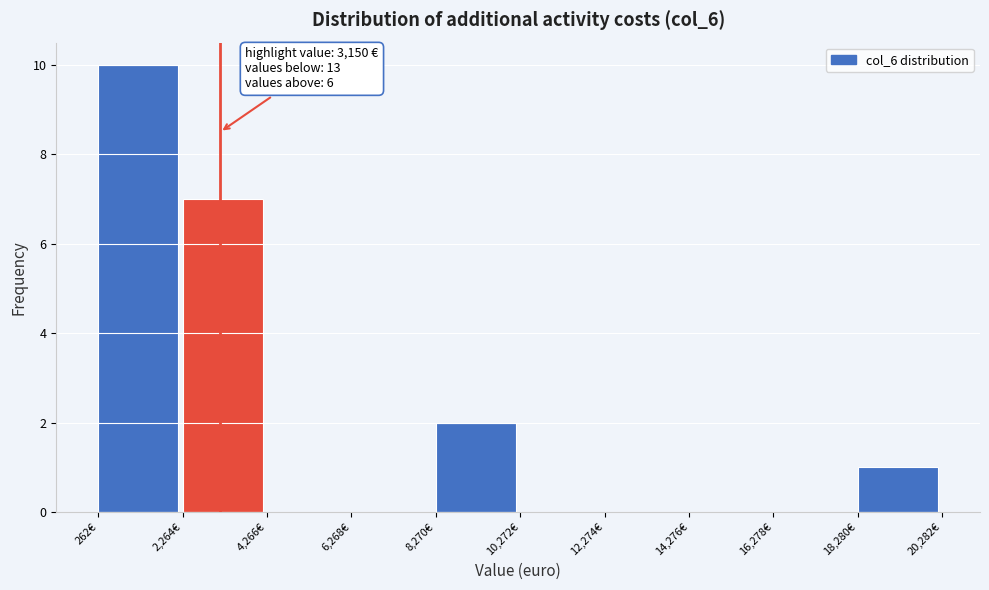

Which range on the x-axis has the tallest bar?

500 to 2500